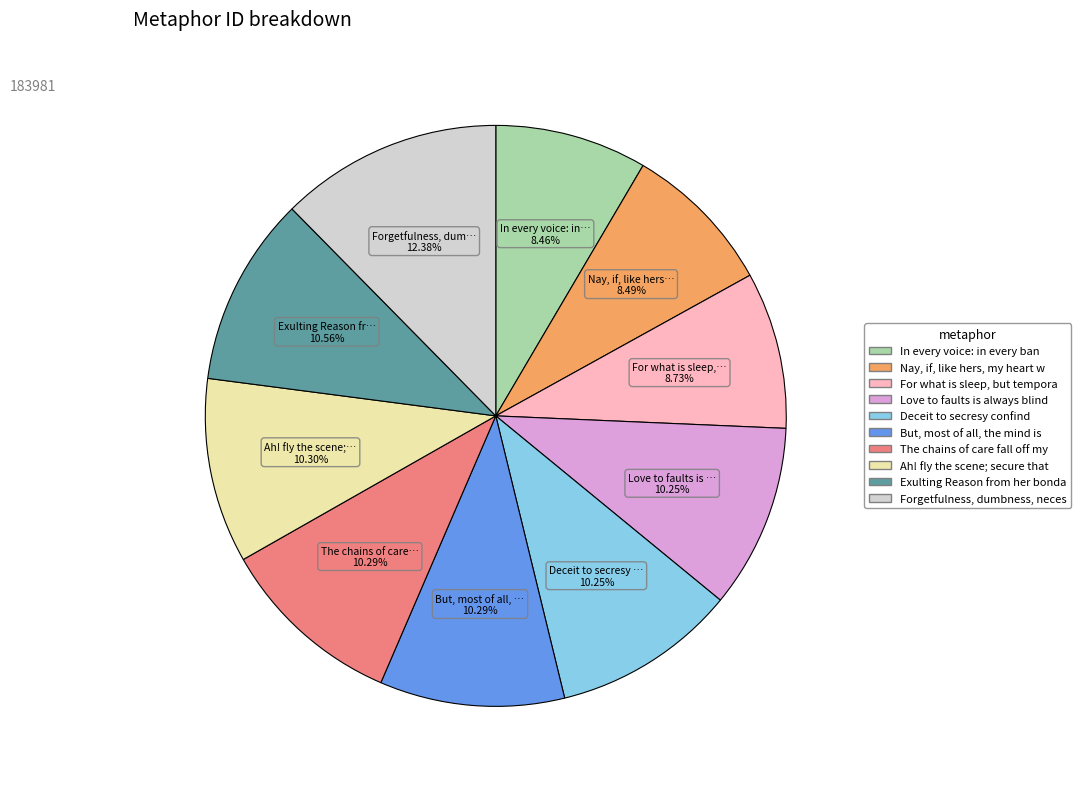

Does any single category account for the majority?

No